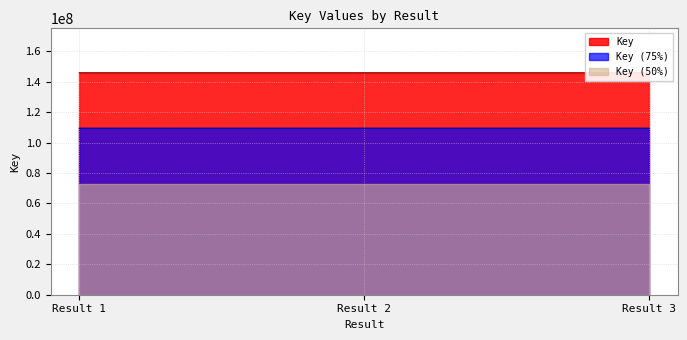

Is it true that the value at Result 2 is 145963923?

True